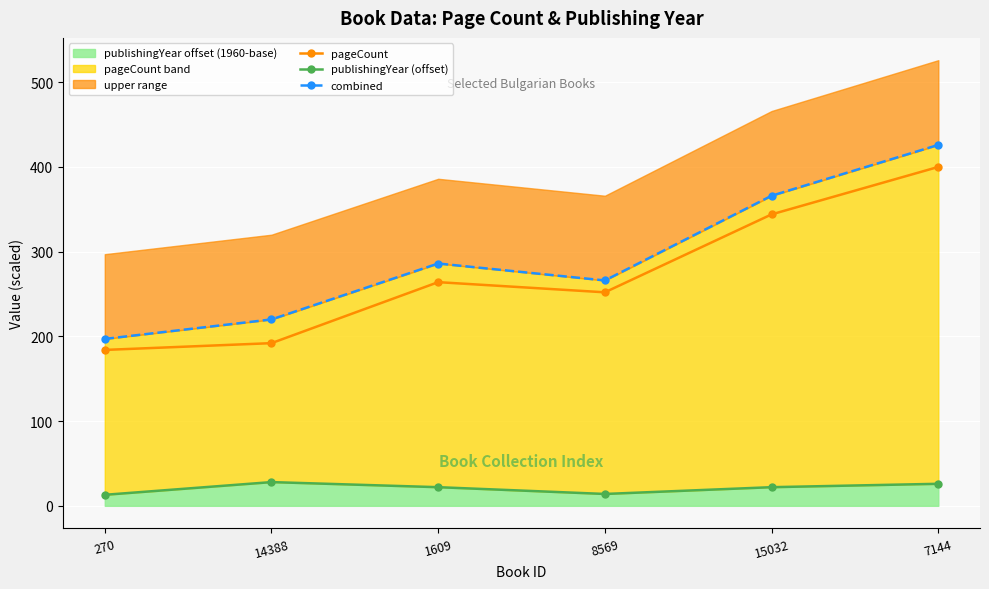

True or false: combined and publishingYear (offset) intersect in this chart.

False